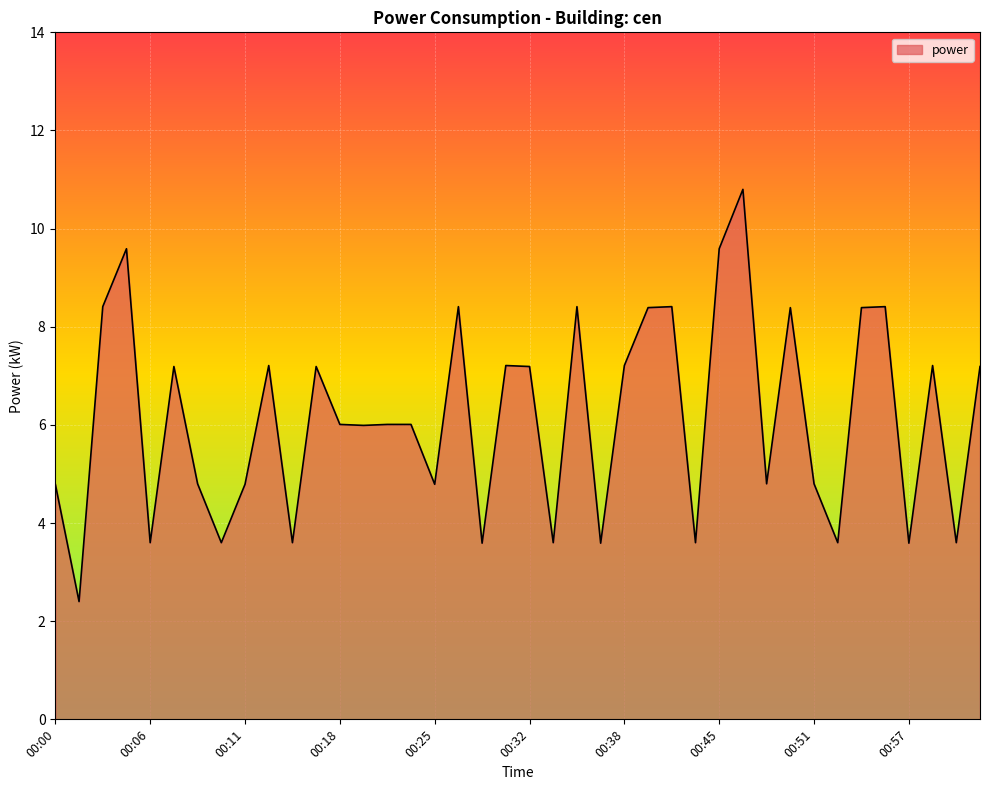

What is the minimum value shown in the chart?

2.4